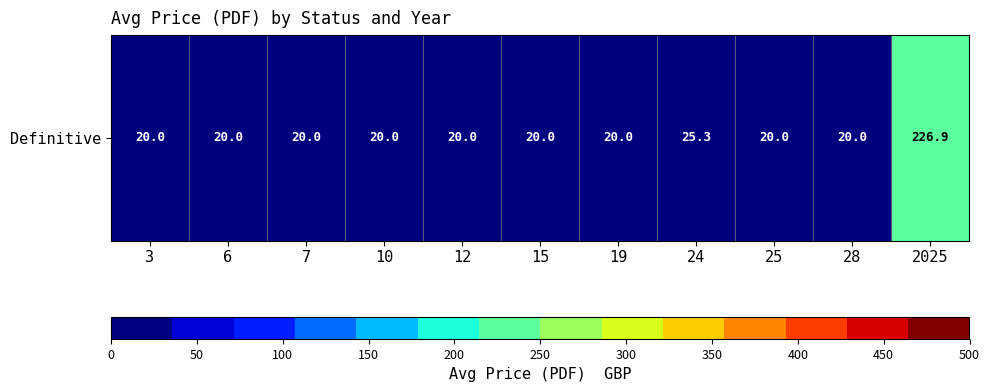

The chart shows a value of 40.8 at 24. True or false?

False